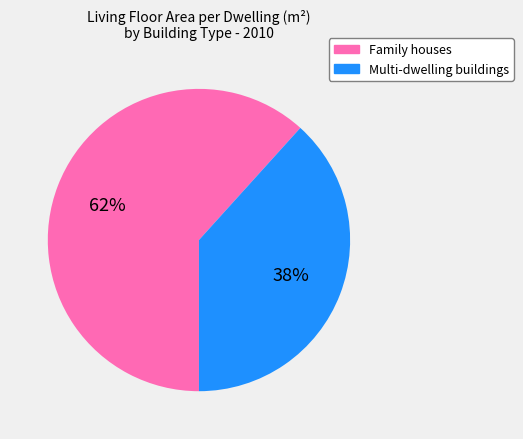

How many segments does this pie chart have?

2